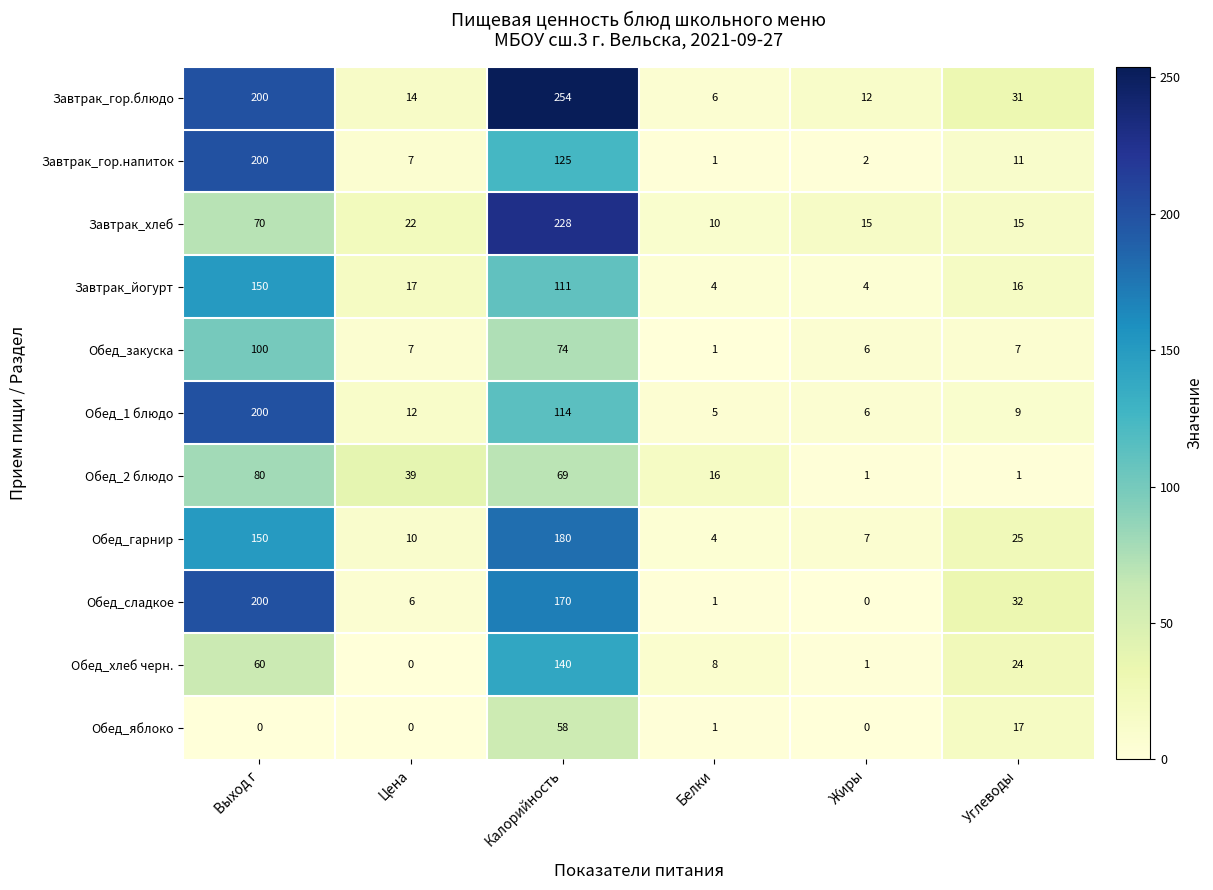

Is it true that Обед_2 блюдо equals 1 at Углеводы?

True